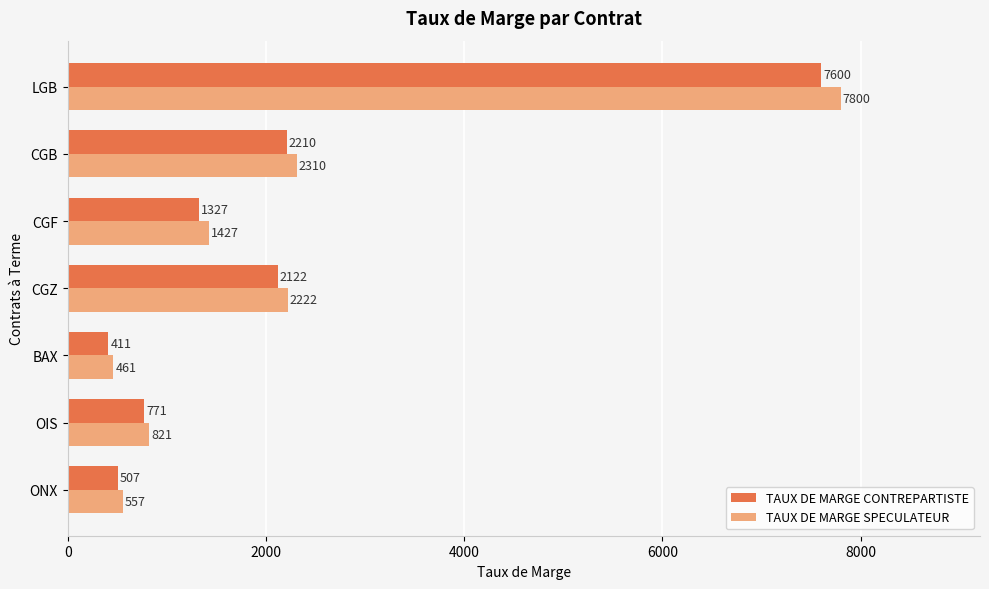

Rank the categories by TAUX DE MARGE SPECULATEUR value from lowest to highest.

BAX, ONX, OIS, CGF, CGZ, CGB, LGB